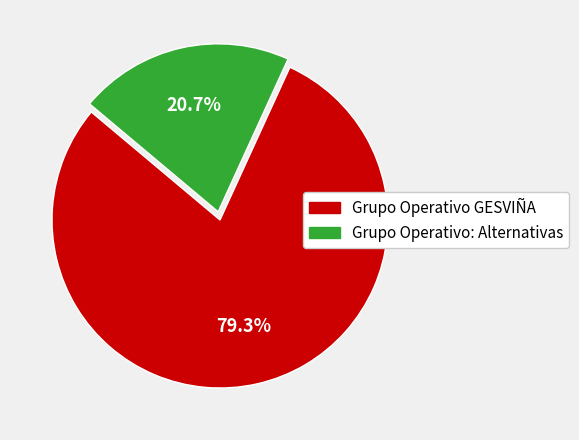

What is the smallest slice in the pie chart?

Grupo Operativo: Alternativas